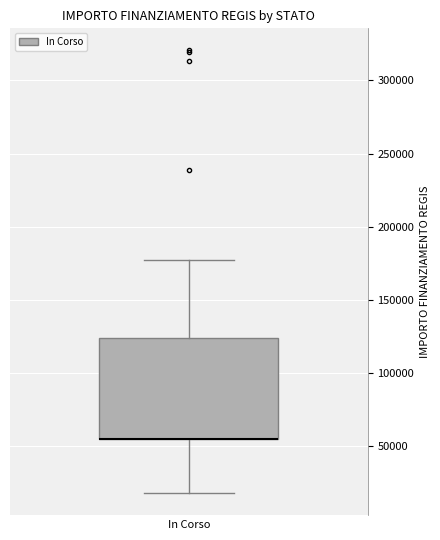

Transcribe this box plot: give where the median line is, the range the box spans, and where the two whiskers end, as read against the y-axis. The values are not printed on the chart, so give them approximately, as read against the axis.

median 55000 (drawn on the box's lower edge), box 55000 to 125000, whiskers 20000 to 175000